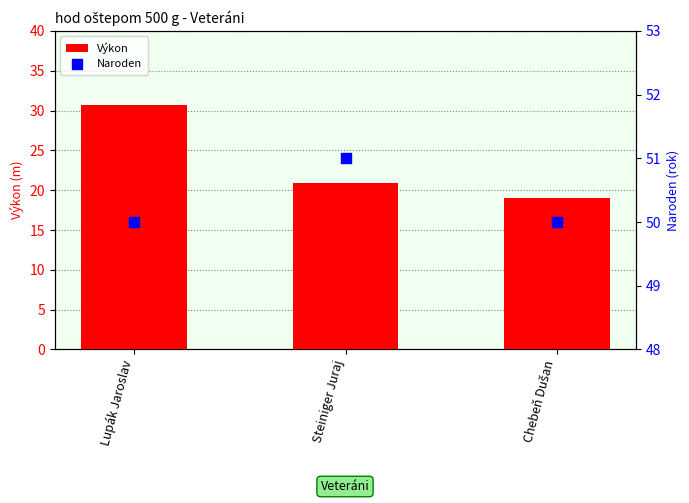

What are all the series names shown in the legend?

Výkon, Naroden